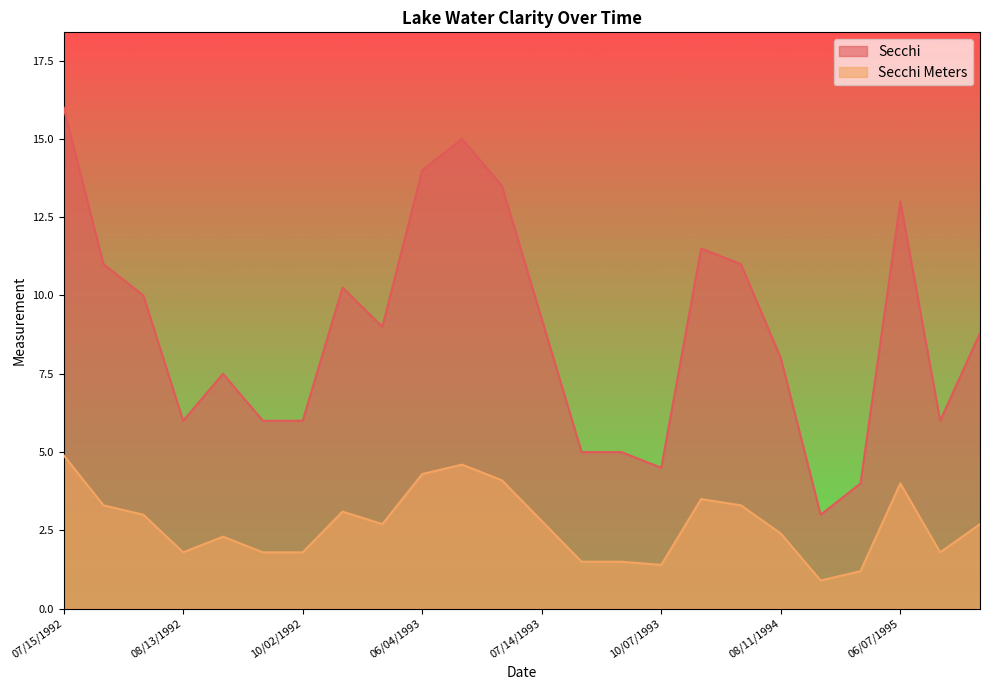

True or false: Secchi Meters and Secchi cross at least once.

False